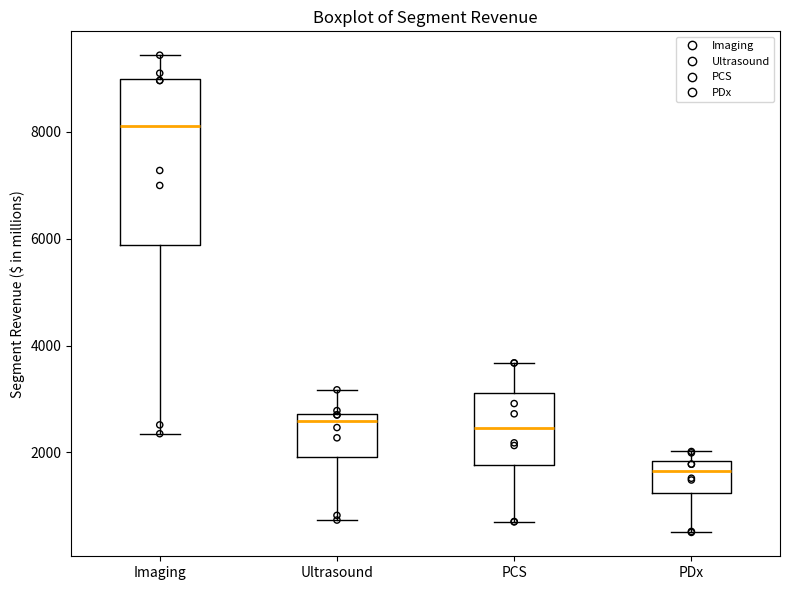

Which box's median line is the lowest?

PDx